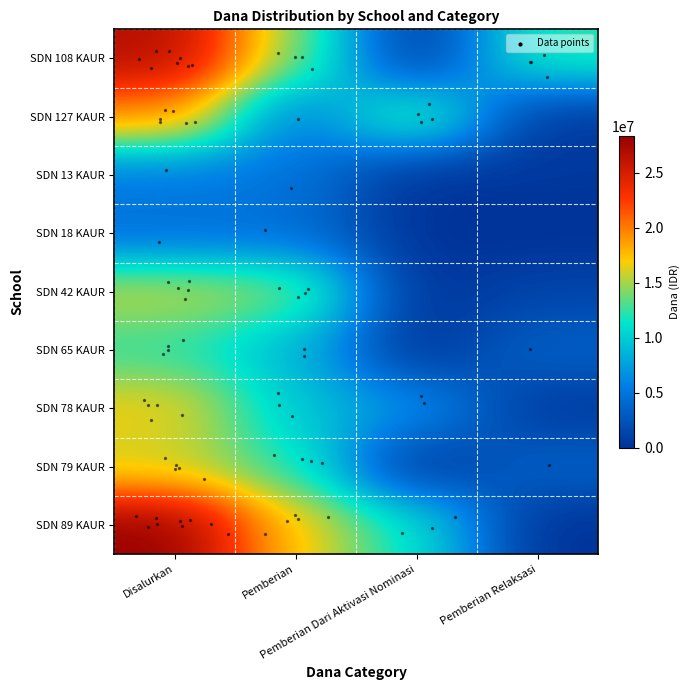

At which category is the sum across all series the highest?

Disalurkan